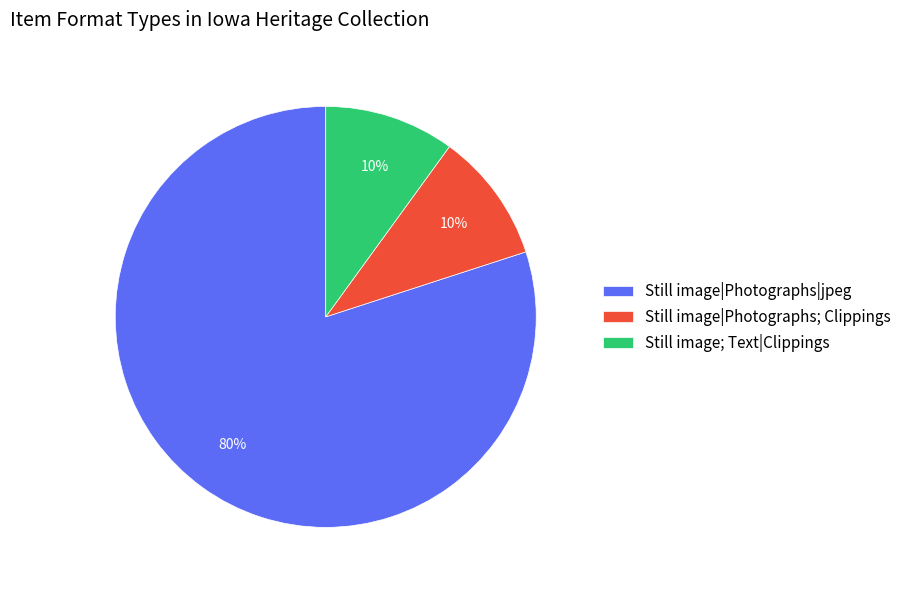

Between Still image; Text|Clippings and Still image|Photographs|jpeg, which is larger?

Still image|Photographs|jpeg